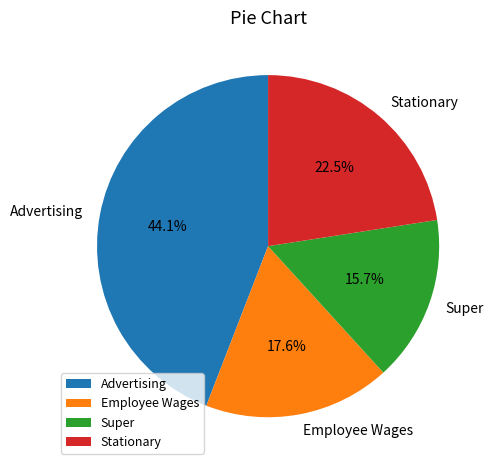

Rank the categories by value from highest to lowest.

Advertising, Stationary, Employee Wages, Super